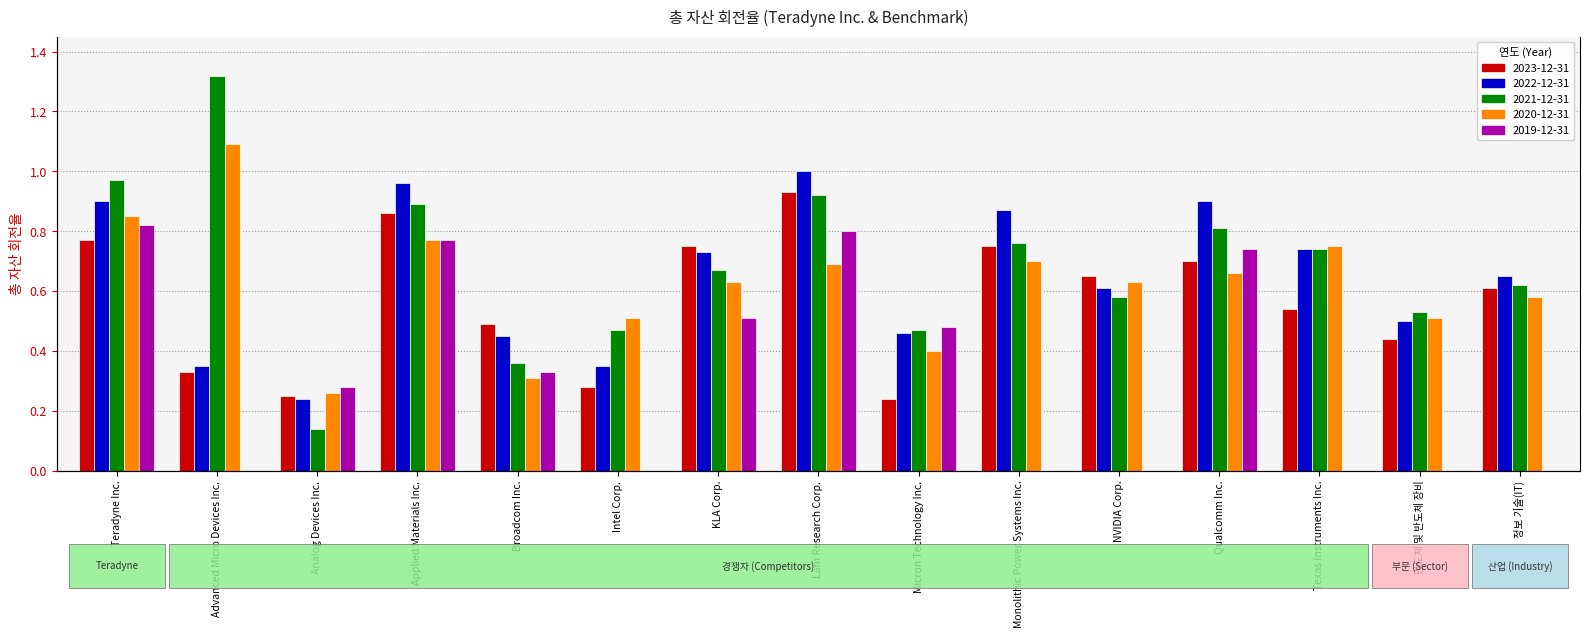

Count the 2019-12-31 values in the range 0 to 1.

15